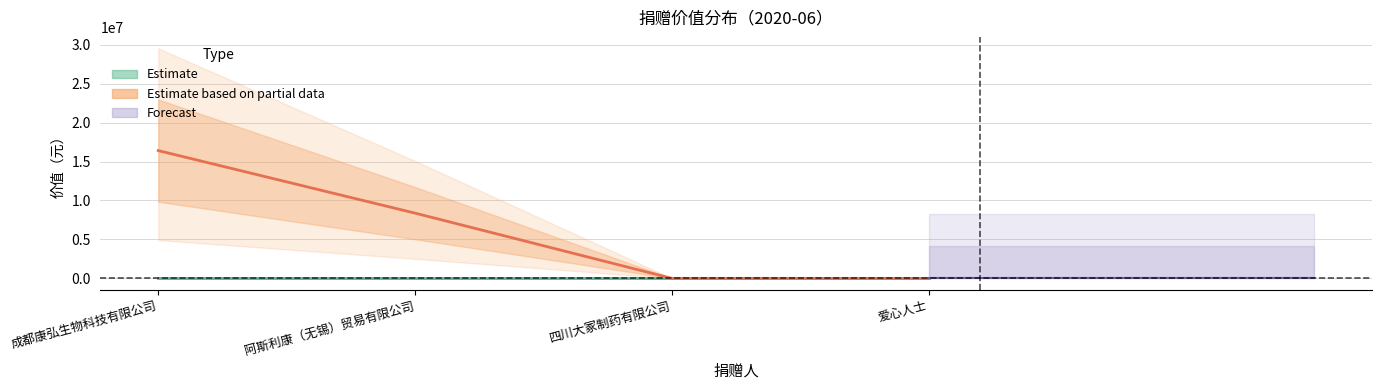

Reading left to right, what are all the values shown in this chart?

16403004.8	8376600.0	4984.8	1690.0